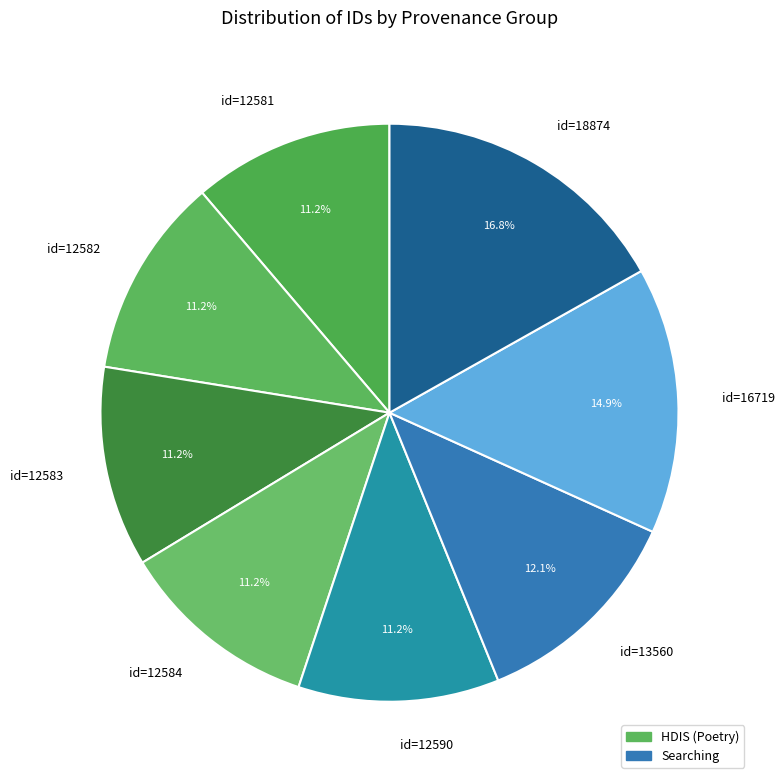

What is the largest slice in the pie chart?

id=18874